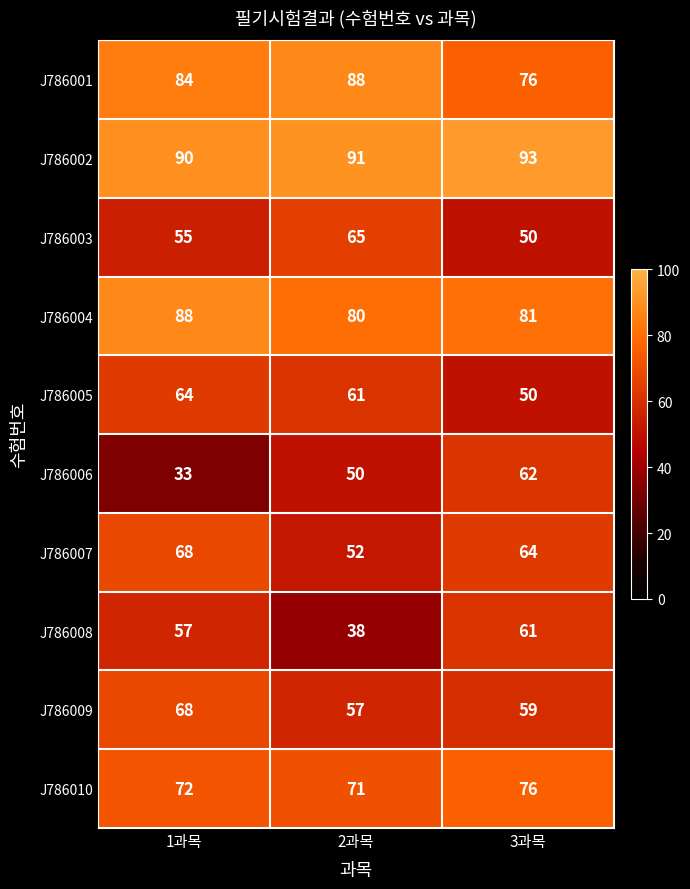

What is the minimum value shown in the chart?

33